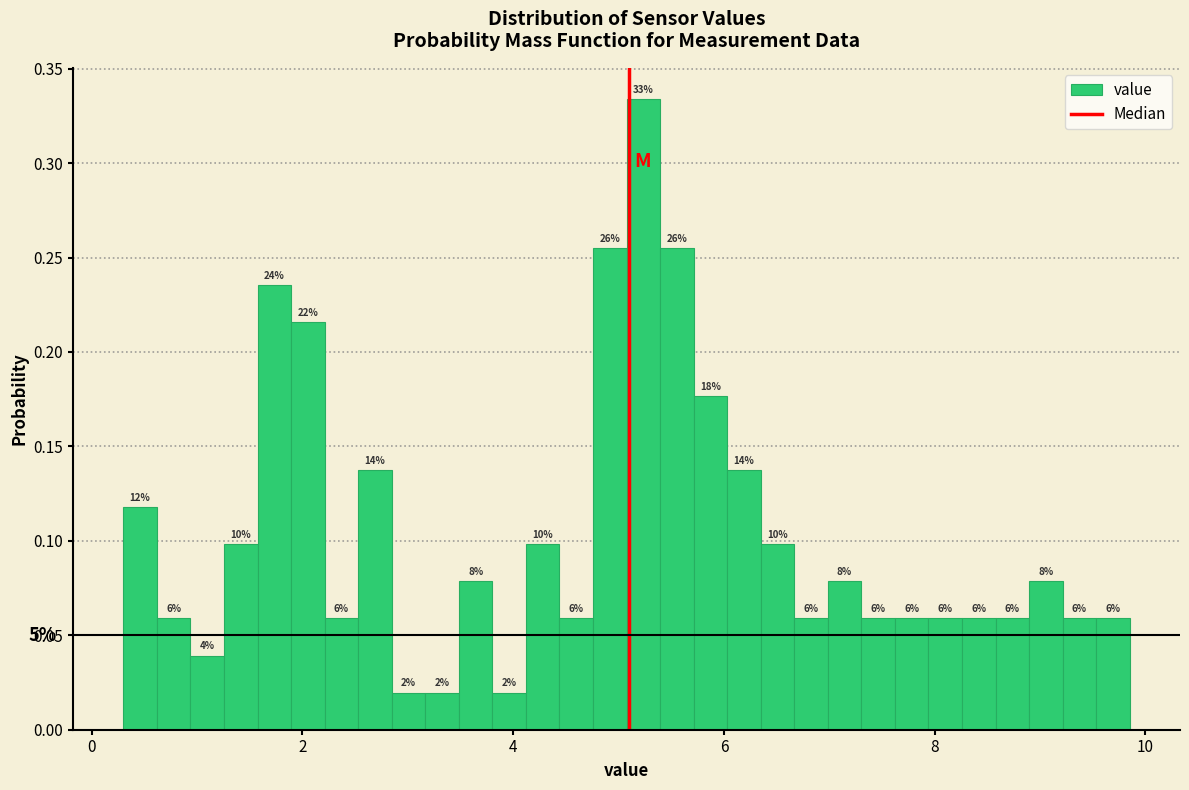

Around what value on the x-axis is the tallest bar? Give the approximate position of its centre, as read against the axis.

5.2